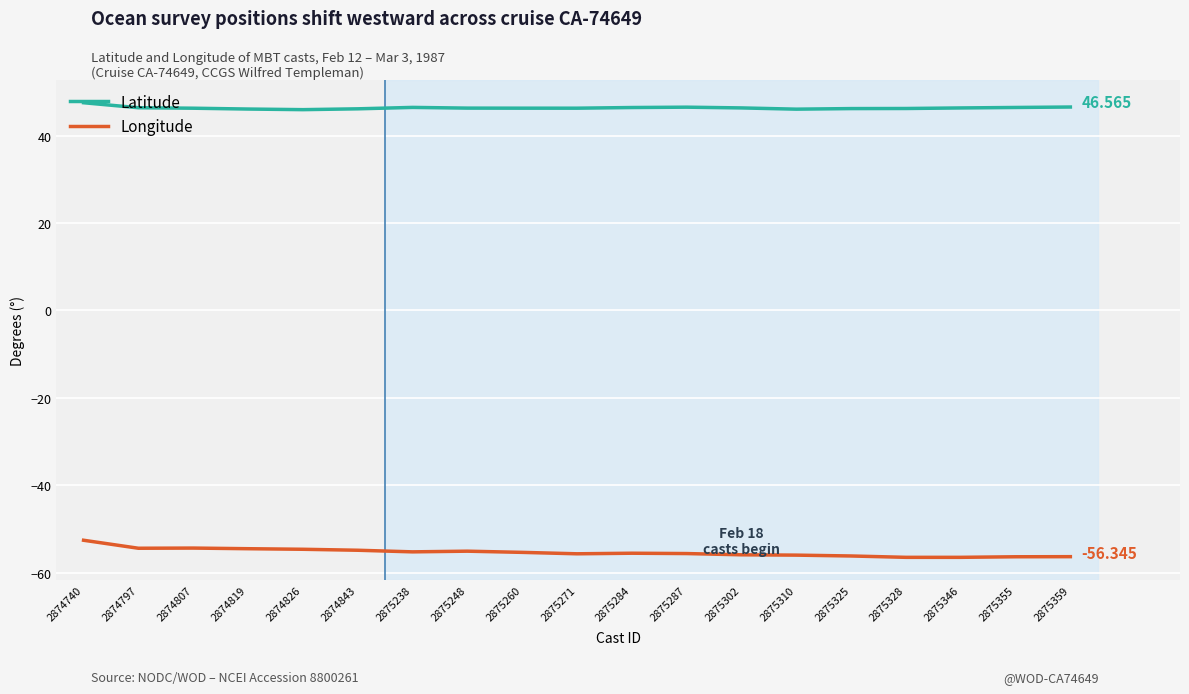

True or false: Longitude and Latitude cross at least once.

False